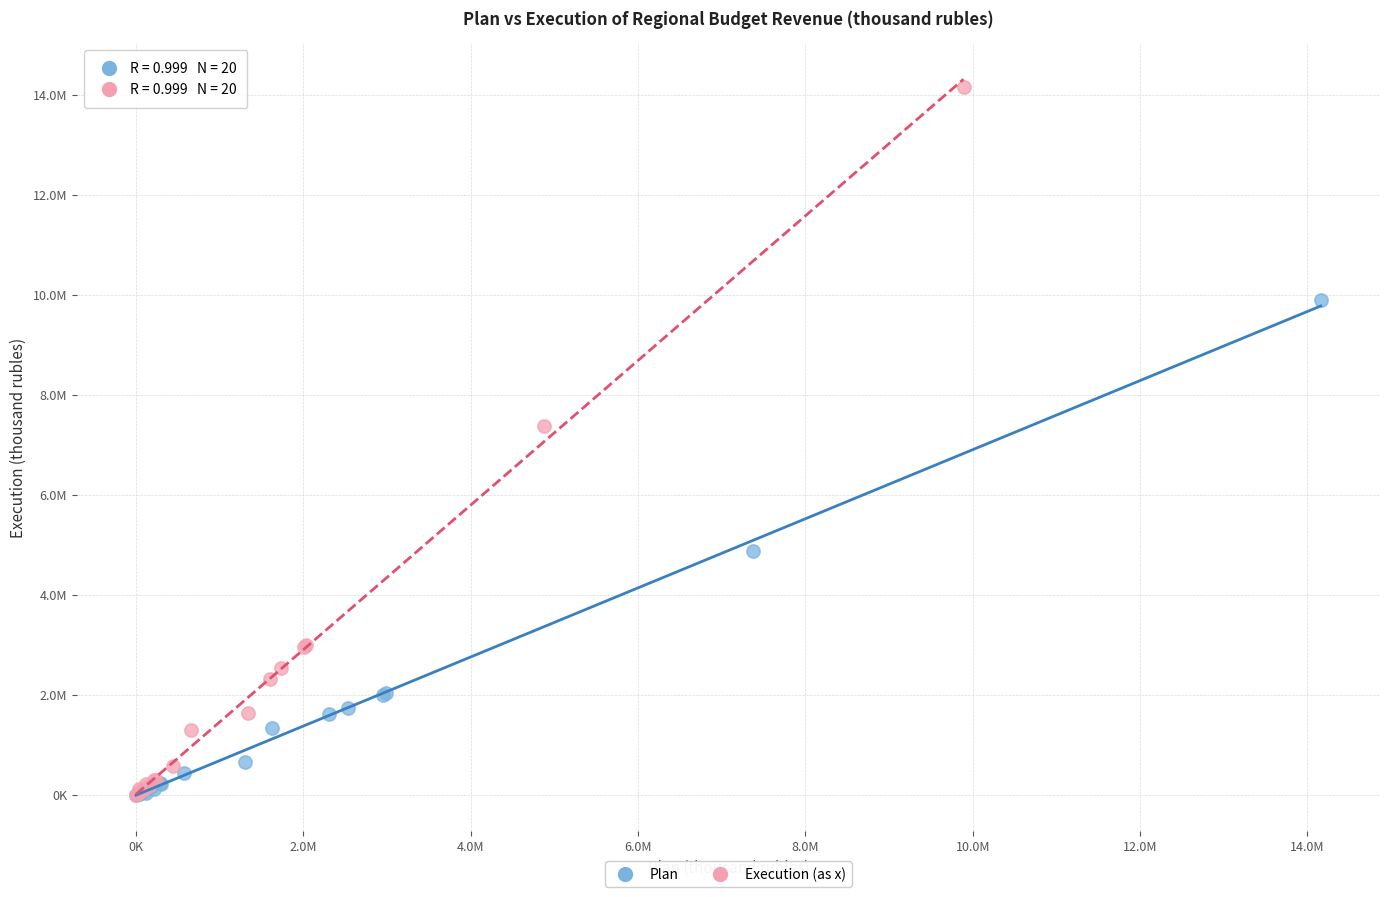

What are all the series names shown in the legend?

Plan, Execution (as x)